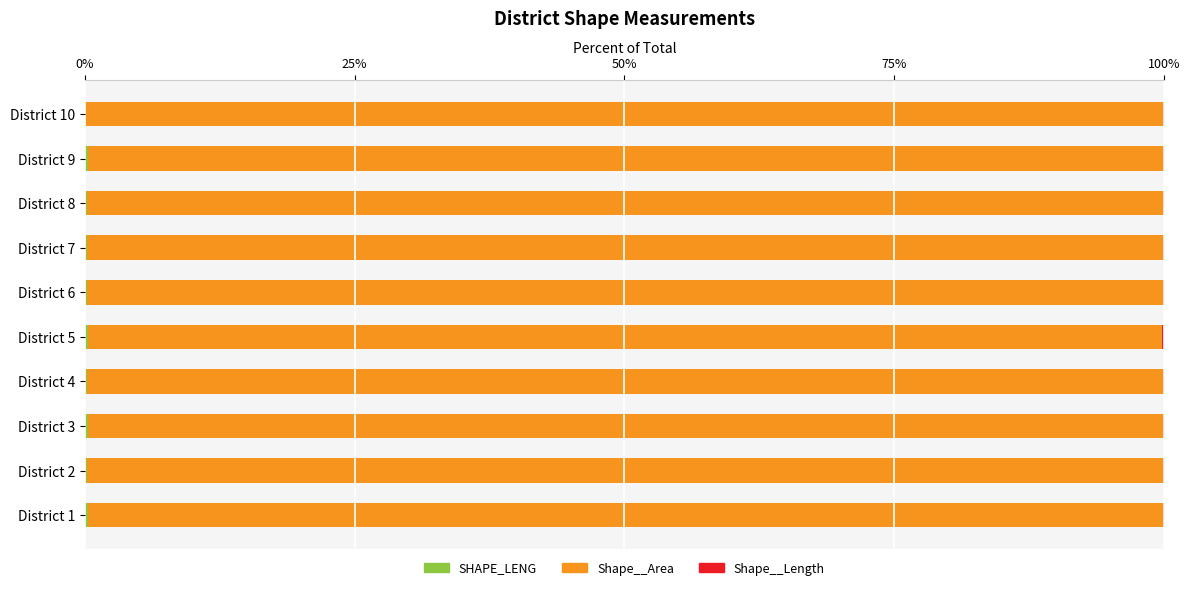

How many series are shown in this chart?

3